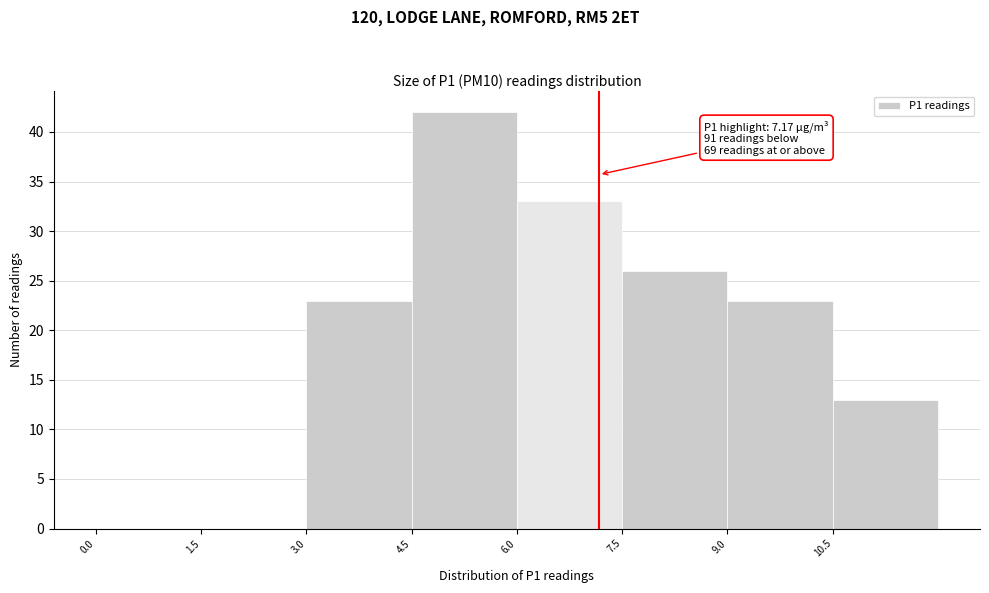

Which range on the x-axis has the tallest bar?

4.5 to 6.0